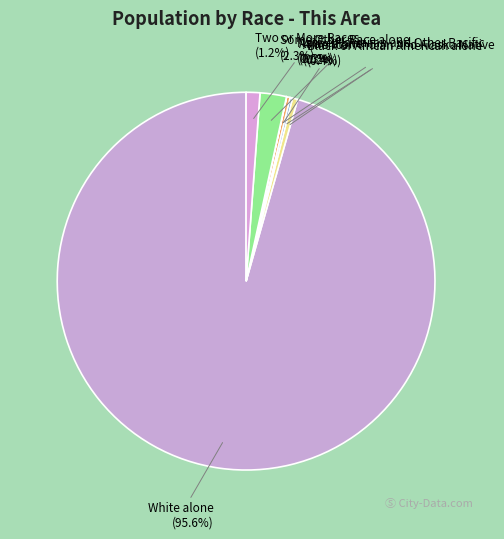

Is it true that Black or African American alone is 15% of the pie?

False